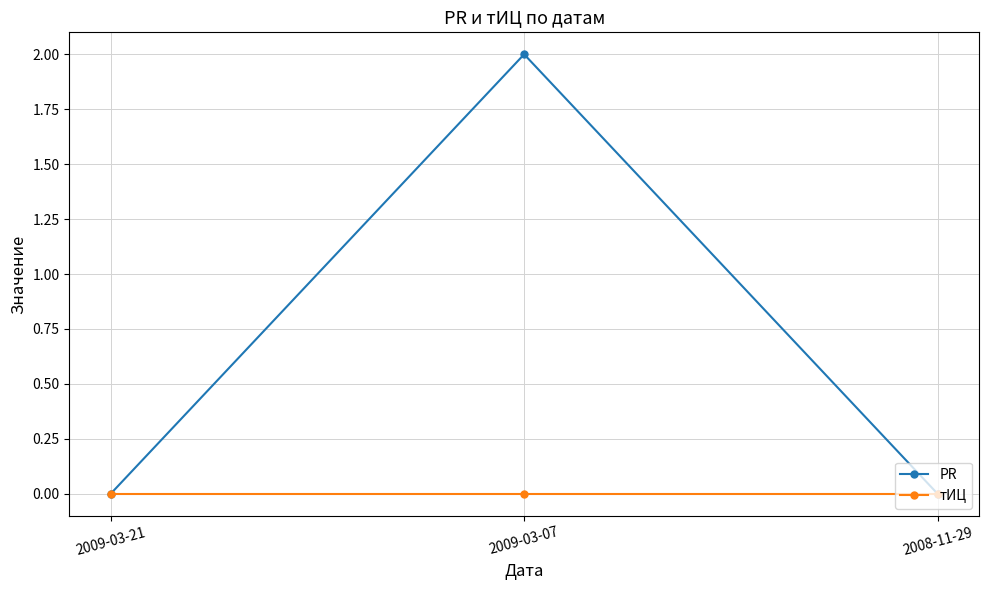

True or false: PR has a value of -1 at 2008-11-29.

False